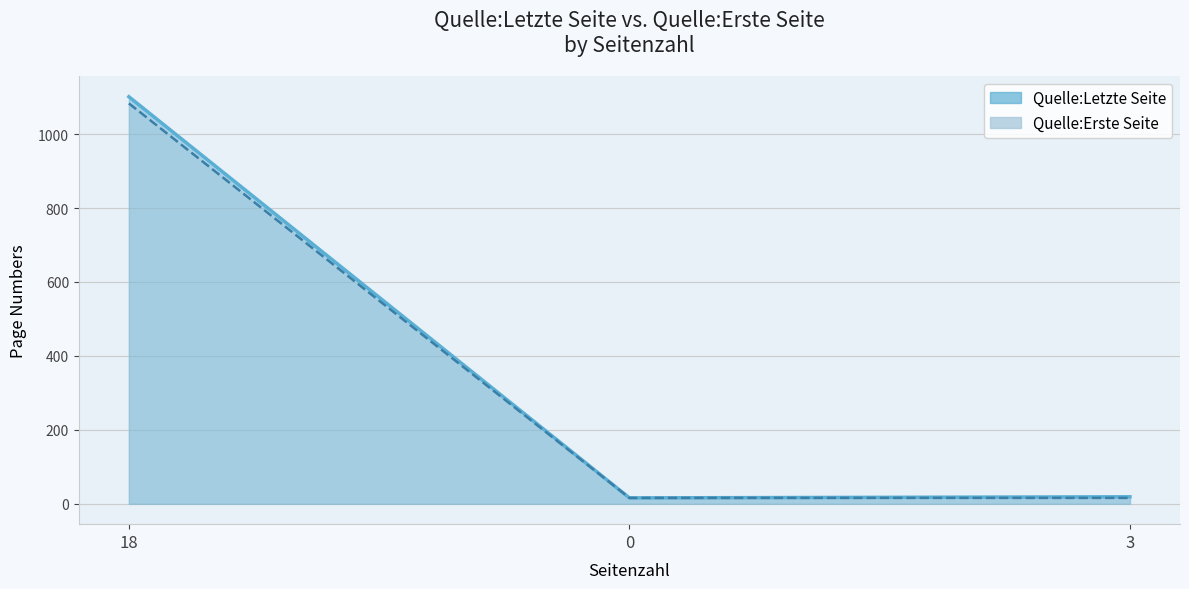

Rank the series by their average value, from lowest to highest.

Quelle:Erste Seite, Quelle:Letzte Seite